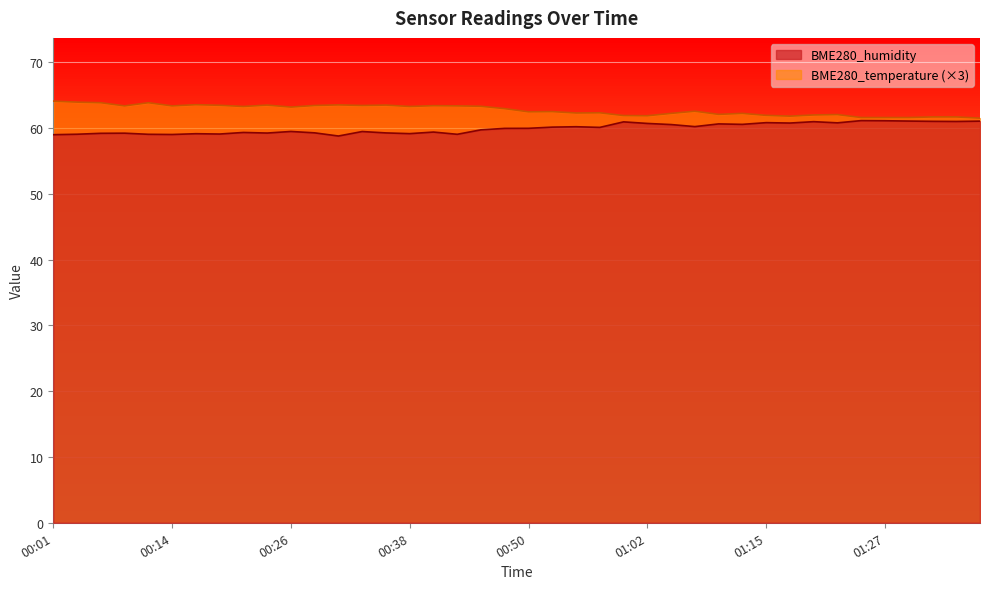

Which series has the largest total across all categories?

BME280_temperature (×3)